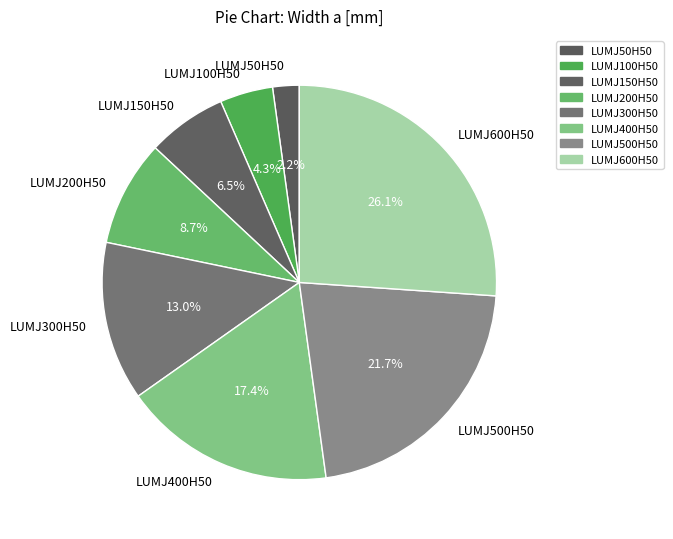

Rank the categories by value from highest to lowest.

LUMJ600H50, LUMJ500H50, LUMJ400H50, LUMJ300H50, LUMJ200H50, LUMJ150H50, LUMJ100H50, LUMJ50H50